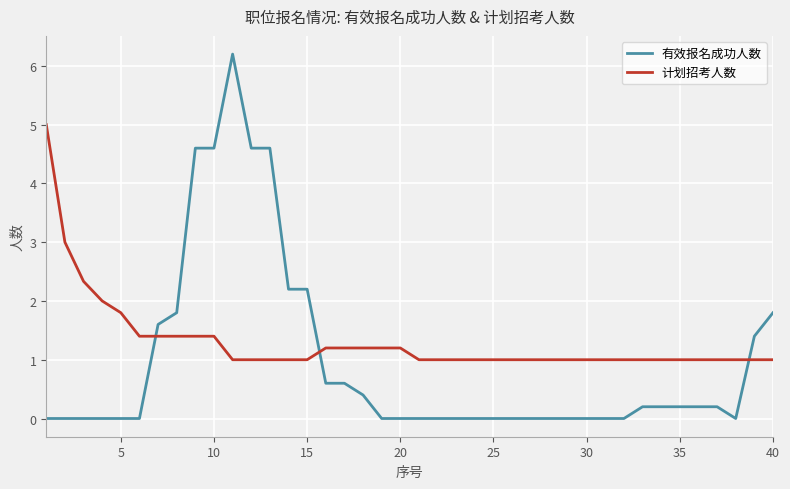

Reading left to right, transcribe all the data shown in this chart.

有效报名成功人数: 0.0	0.0	0.0	0.0	0.0	0.0	1.6	1.8	4.6	4.6	6.2	4.6	4.6	2.2	2.2	0.6	0.6	0.4	0.0	0.0	0.0	0.0	0.0	0.0	0.0	0.0	0.0	0.0	0.0	0.0	0.0	0.0	0.2	0.2	0.2	0.2	0.2	0.0	1.4	1.8
计划招考人数: 5.0	3.0	2.3	2.0	1.8	1.4	1.4	1.4	1.4	1.4	1.0	1.0	1.0	1.0	1.0	1.2	1.2	1.2	1.2	1.2	1.0	1.0	1.0	1.0	1.0	1.0	1.0	1.0	1.0	1.0	1.0	1.0	1.0	1.0	1.0	1.0	1.0	1.0	1.0	1.0